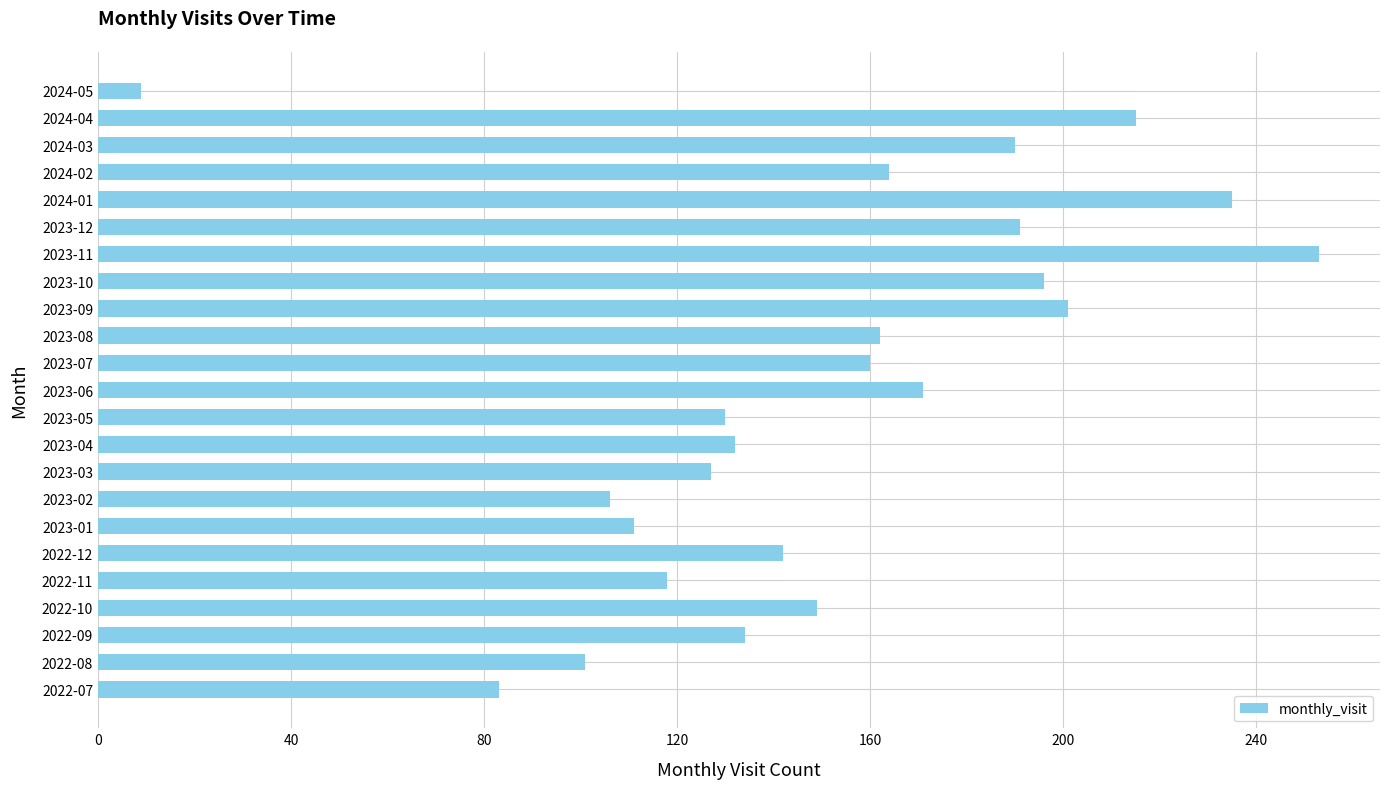

What is the change in value from 2022-12 to 2023-10?

+54